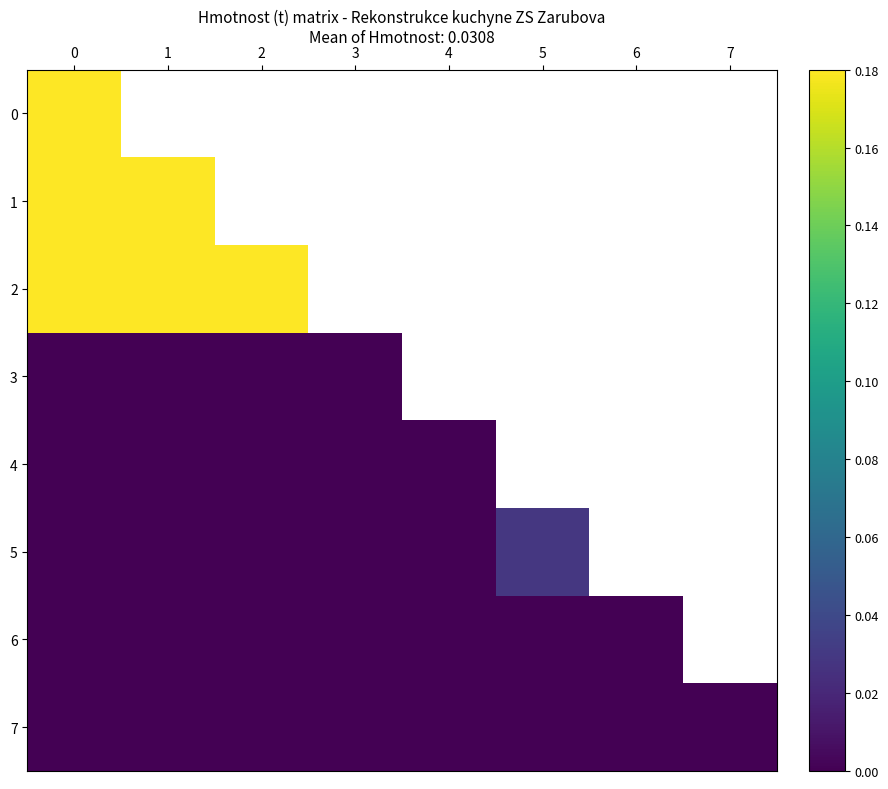

Is the value of 0 at 7 greater than the value of 1 at 4?

No